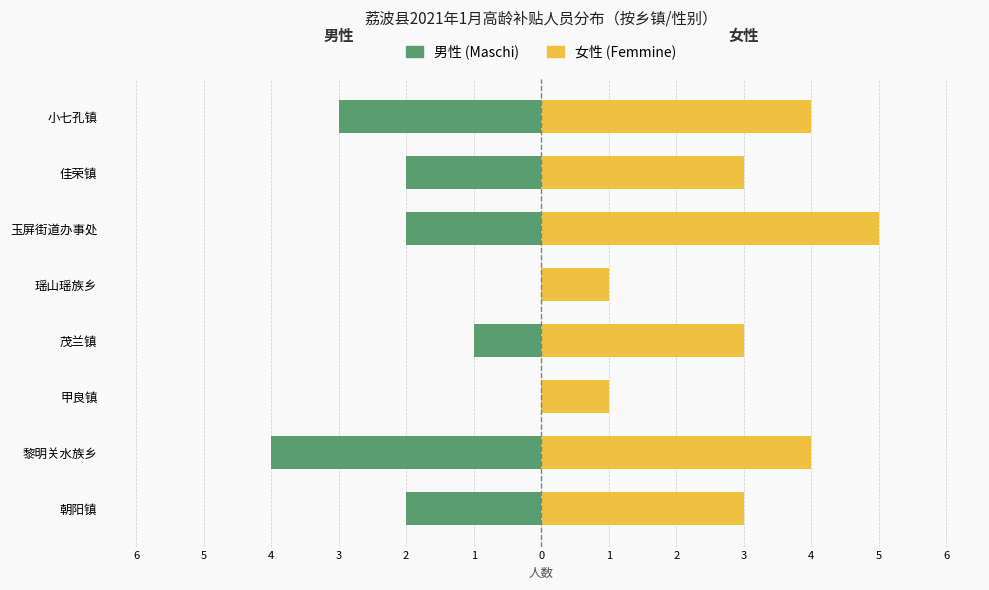

List the series in order of their overall mean, highest first.

女性 (Femmine), 男性 (Maschi)